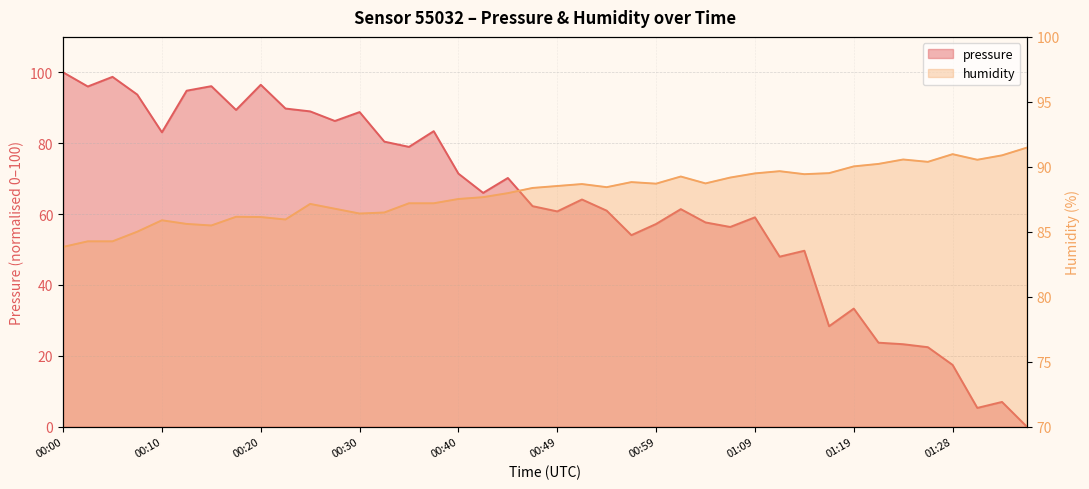

In humidity, how many points are higher than both neighbors (excluding endpoints)?

9